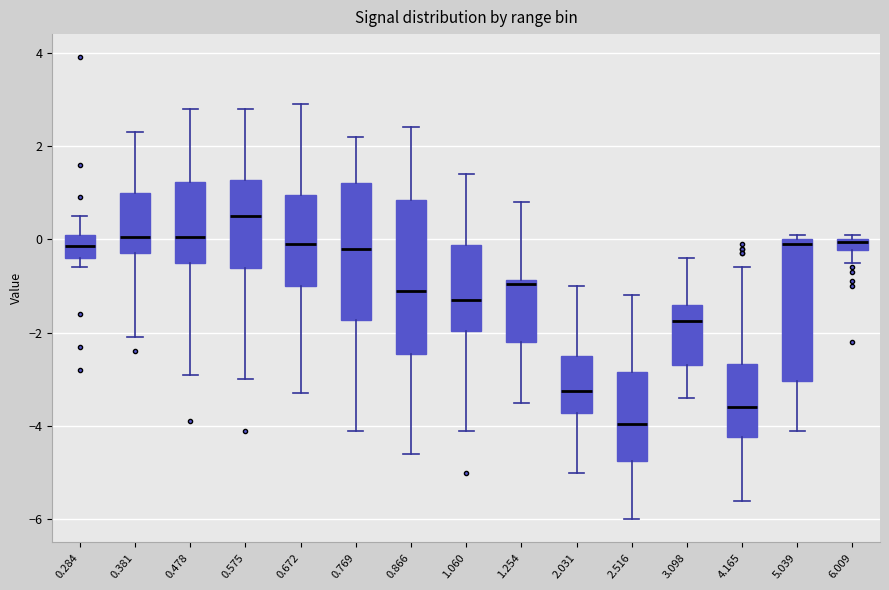

Where does the lower whisker of the box at x = 4.165 end on the y-axis? The values are not printed on the chart, so give them approximately, as read against the axis.

-5.6